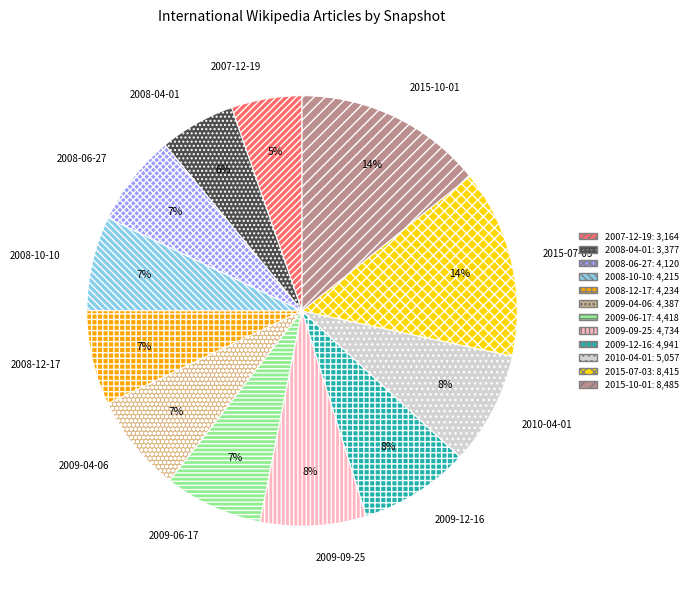

Which has a higher value, 2008-12-17 or 2015-07-03?

2015-07-03